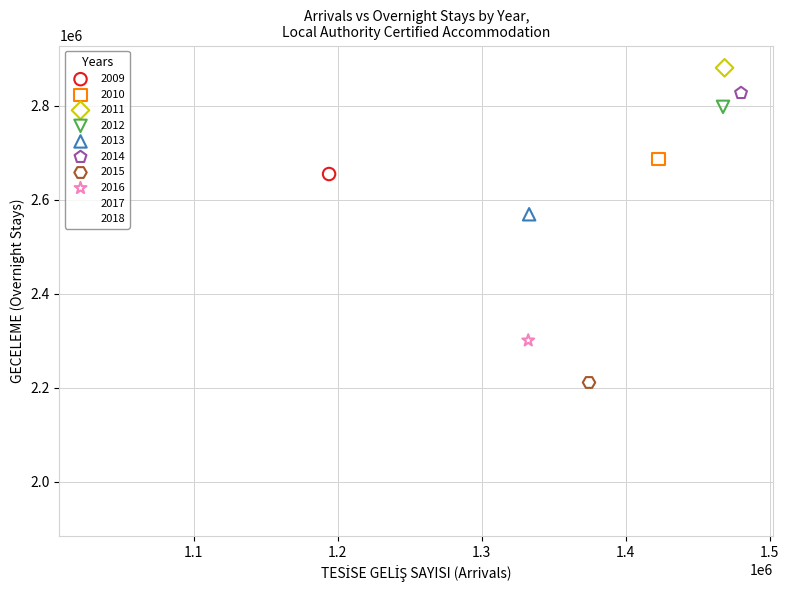

What are all the series names shown in the legend?

2009, 2010, 2011, 2012, 2013, 2014, 2015, 2016, 2017, 2018